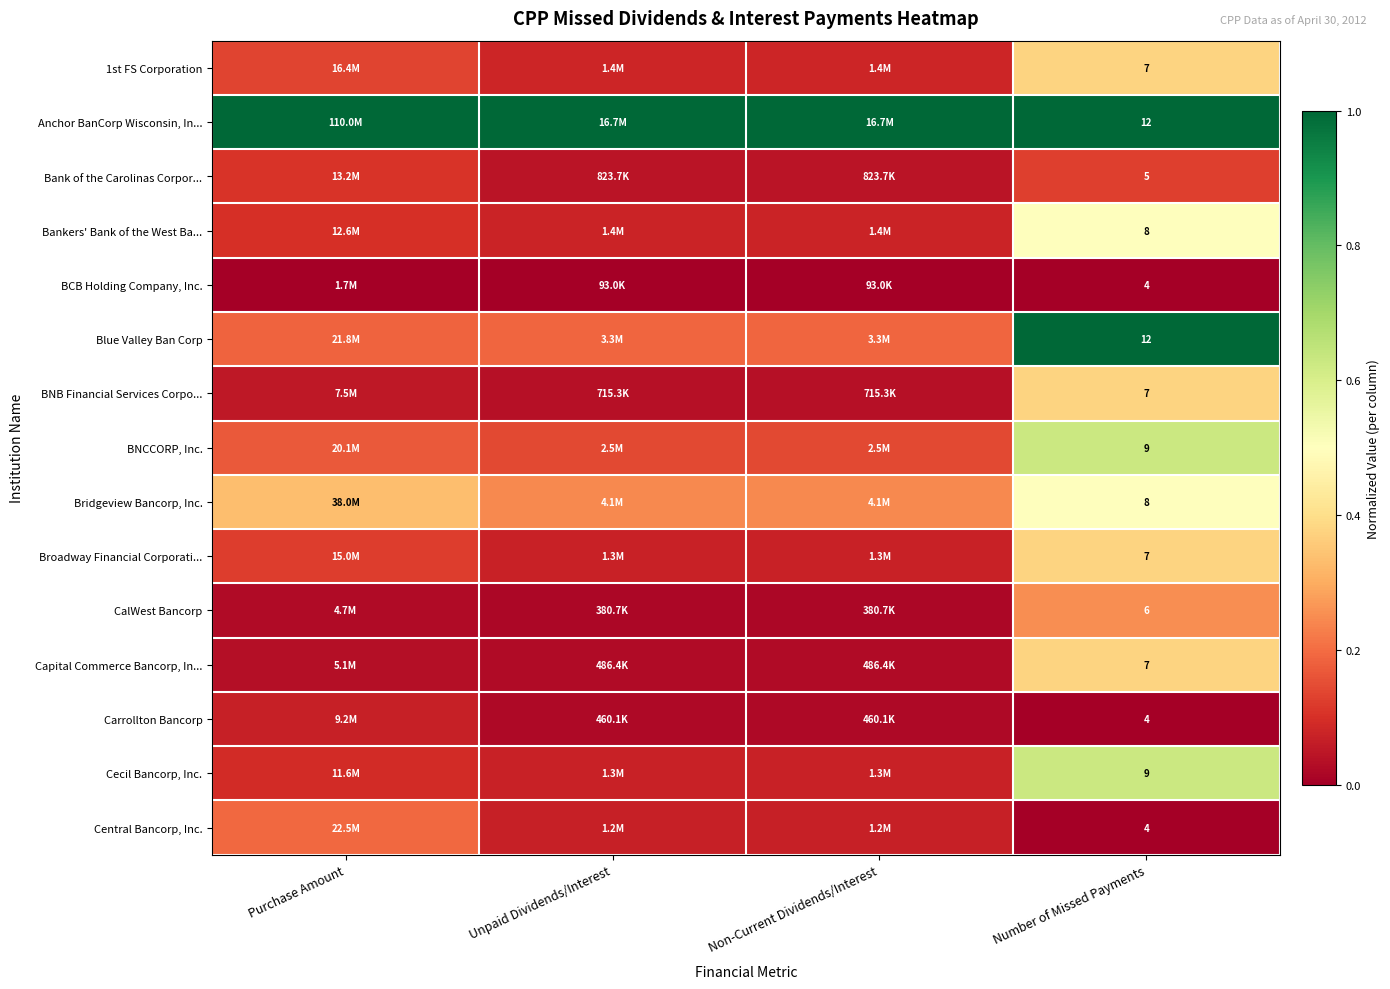

Is it true that Anchor BanCorp Wisconsin, In... equals 1.0 at Number of Missed Payments?

True